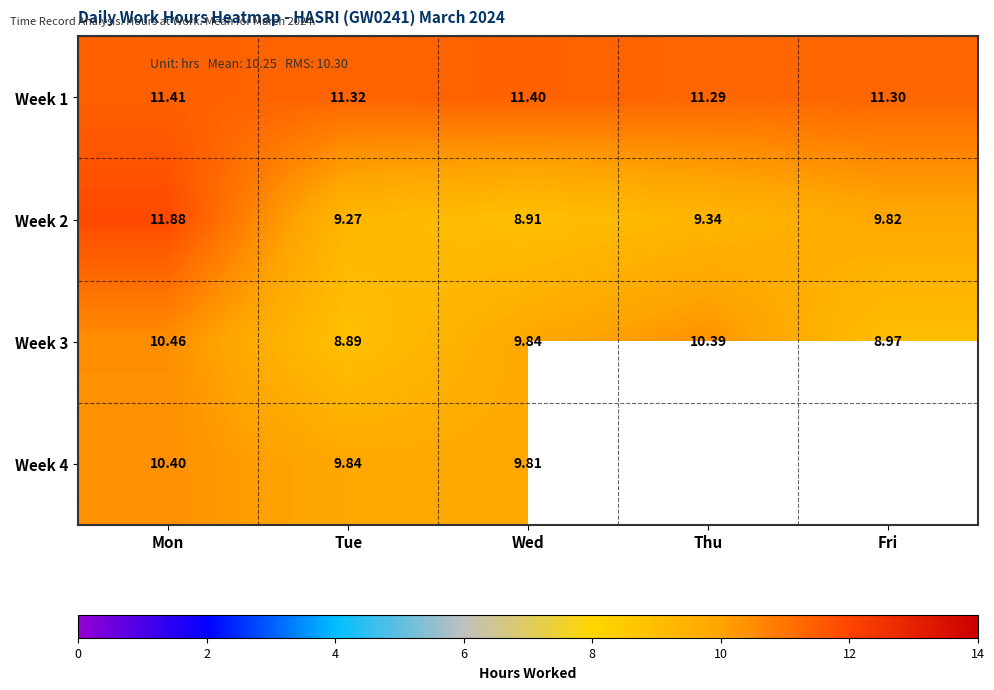

Is the value of Week 3 at Mon greater than the value of Week 1 at Thu?

No